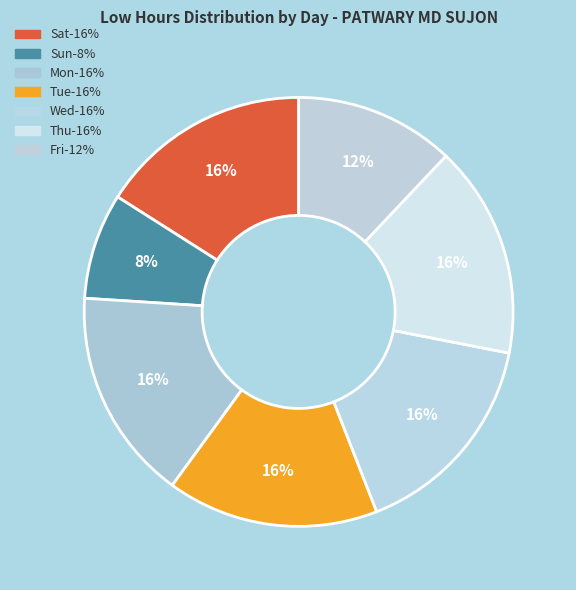

Count the number of slices in the pie.

7